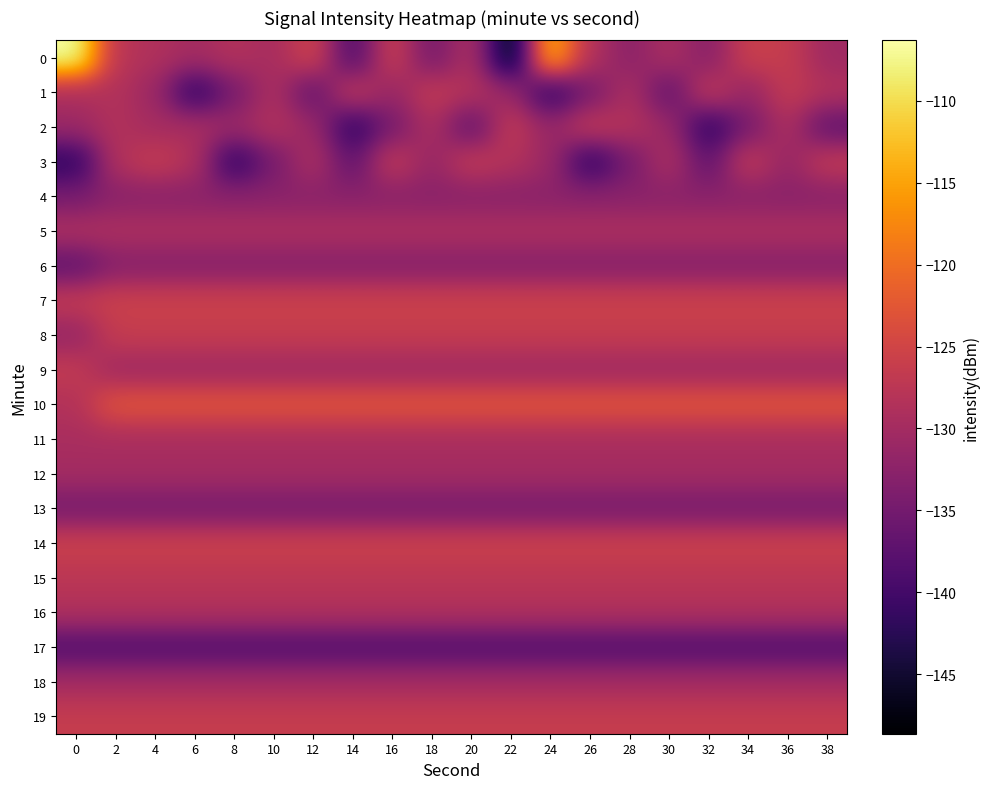

At which category is the sum across all series the highest?

2